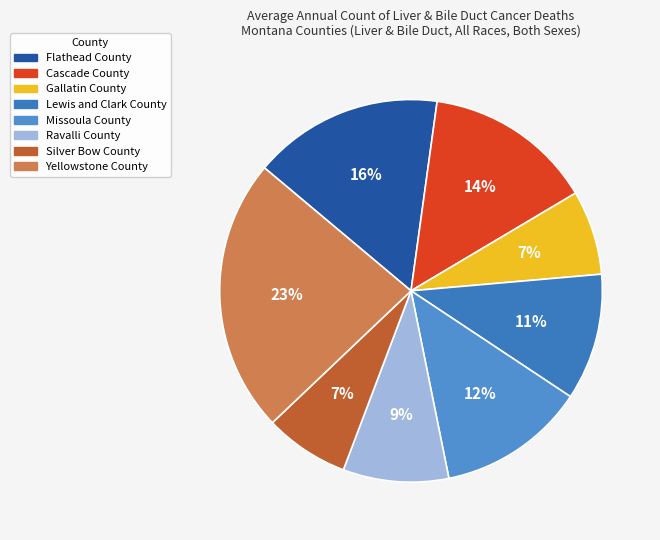

Does any single category account for the majority?

No